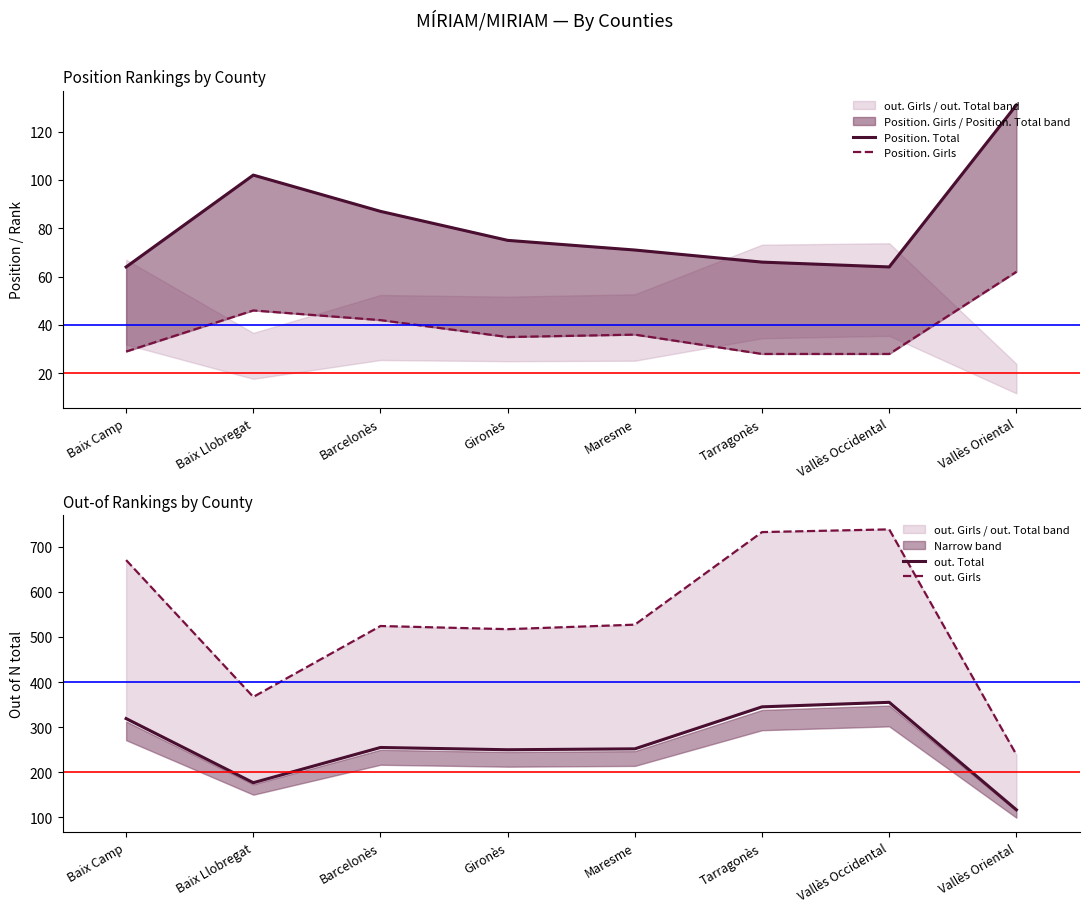

Where is the first local maximum for Position. Girls?

Baix Llobregat